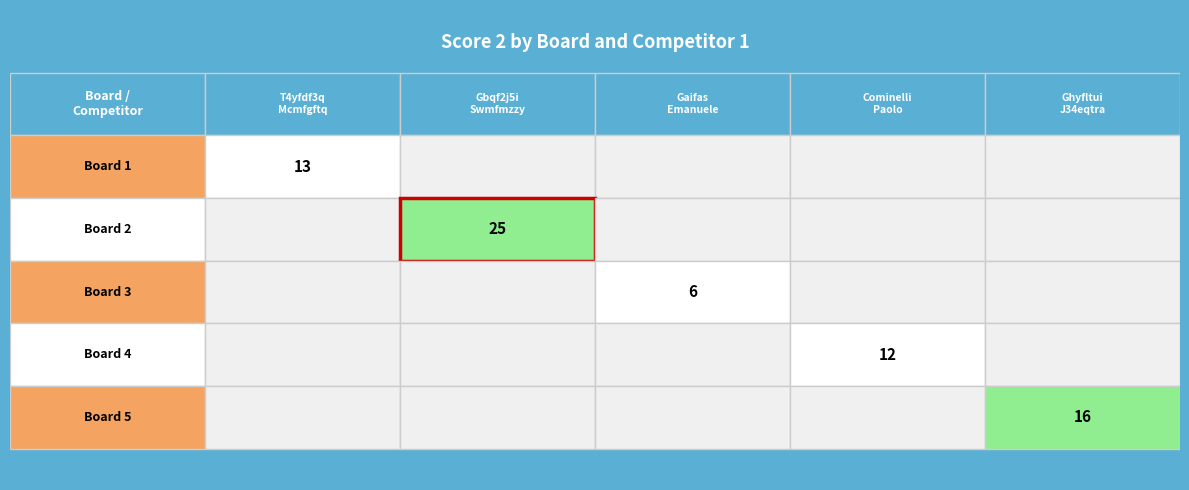

Reading left to right, what are all the values shown in this chart?

Board 1: Board 1=13	Board 2=0	Board 3=0	Board 4=0	Board 5=0
Board 2: Board 1=0	Board 2=25	Board 3=0	Board 4=0	Board 5=0
Board 3: Board 1=0	Board 2=0	Board 3=6	Board 4=0	Board 5=0
Board 4: Board 1=0	Board 2=0	Board 3=0	Board 4=12	Board 5=0
Board 5: Board 1=0	Board 2=0	Board 3=0	Board 4=0	Board 5=16